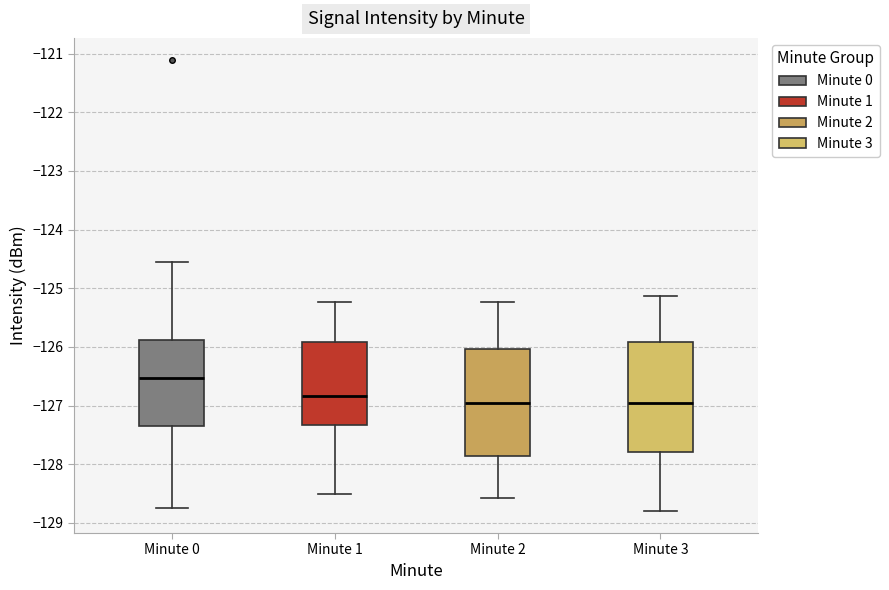

Reading left to right, transcribe this box plot: for each box, give where its median line is, the range the box spans, and where its two whiskers end, as read against the y-axis. The values are not printed on the chart, so give them approximately, as read against the axis.

Minute 0: median -126.5, box -127.4 to -125.9, whiskers -128.8 to -124.5
Minute 1: median -126.8, box -127.3 to -125.9, whiskers -128.5 to -125.2
Minute 2: median -127.0, box -127.9 to -126.0, whiskers -128.6 to -125.2
Minute 3: median -127.0, box -127.8 to -125.9, whiskers -128.8 to -125.1